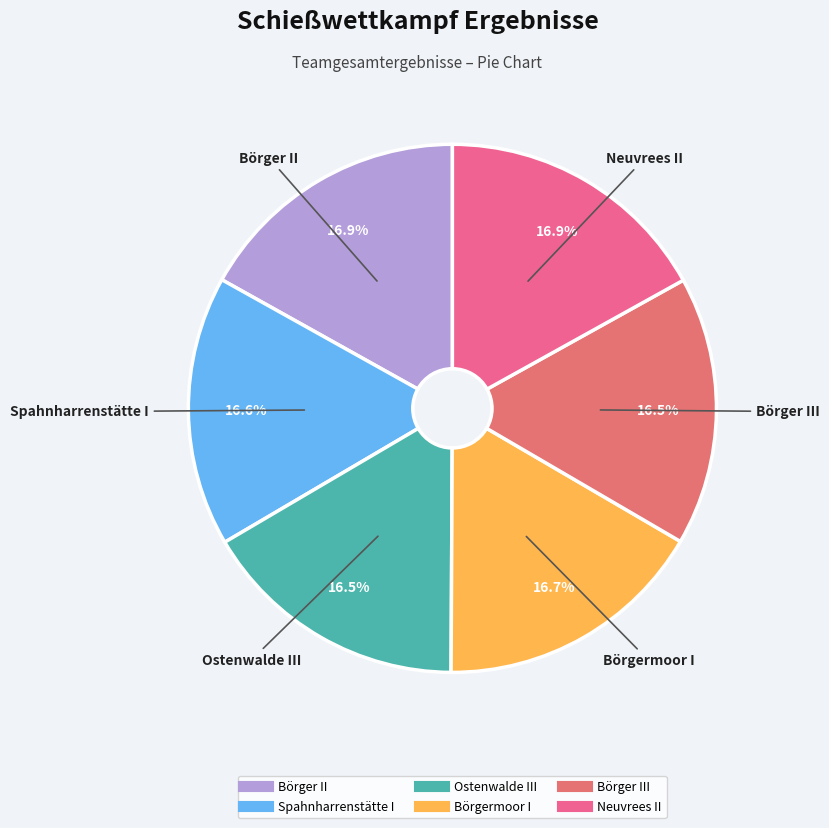

How many slices are in this pie chart?

6